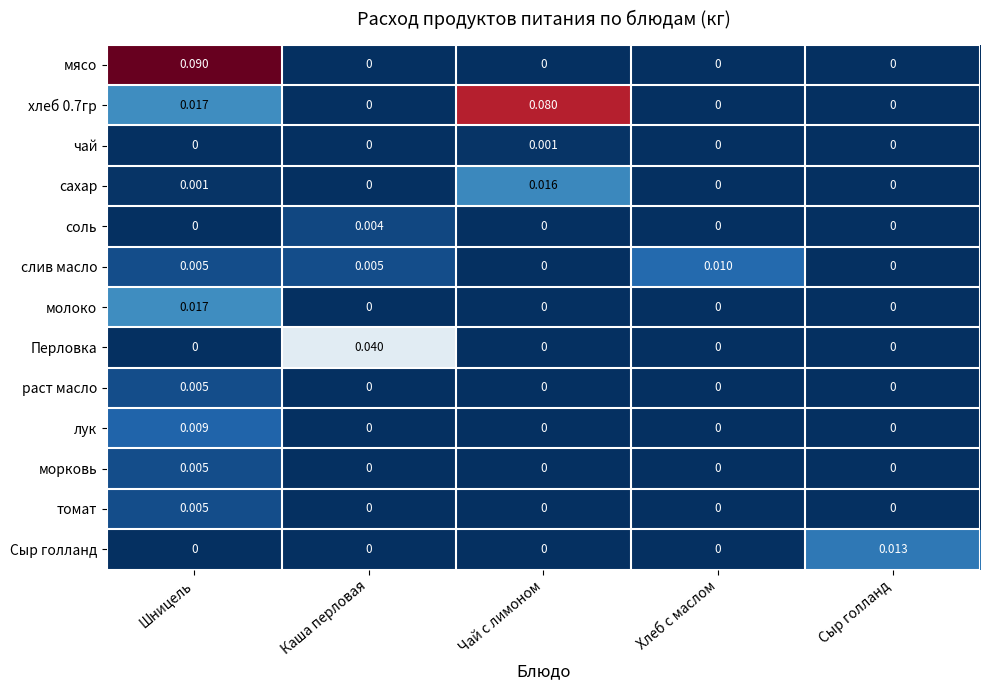

Between Шницель and Каша перловая, which series saw the biggest shift?

мясо